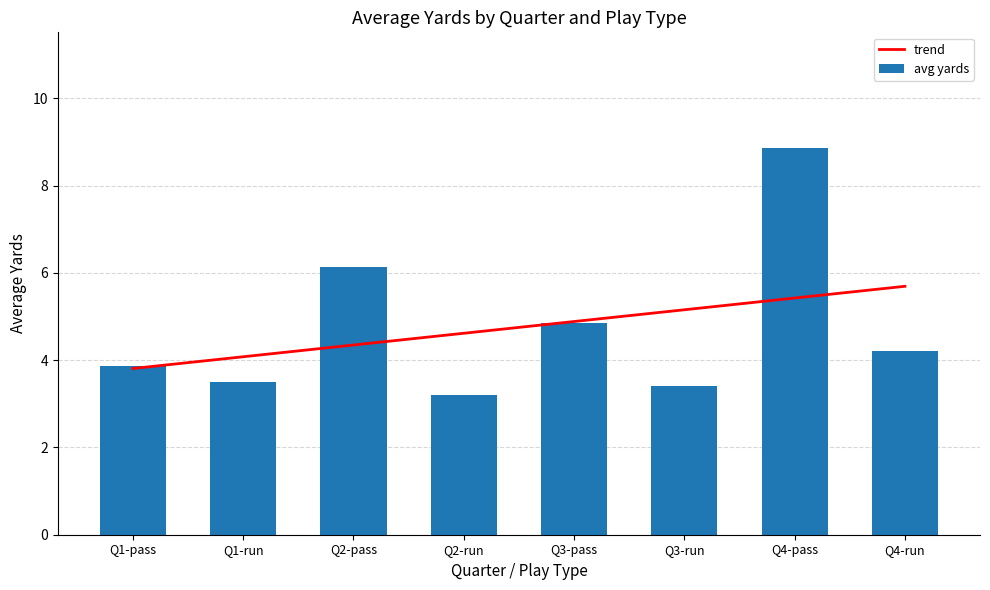

How many values in the avg yards series are below 4?

4